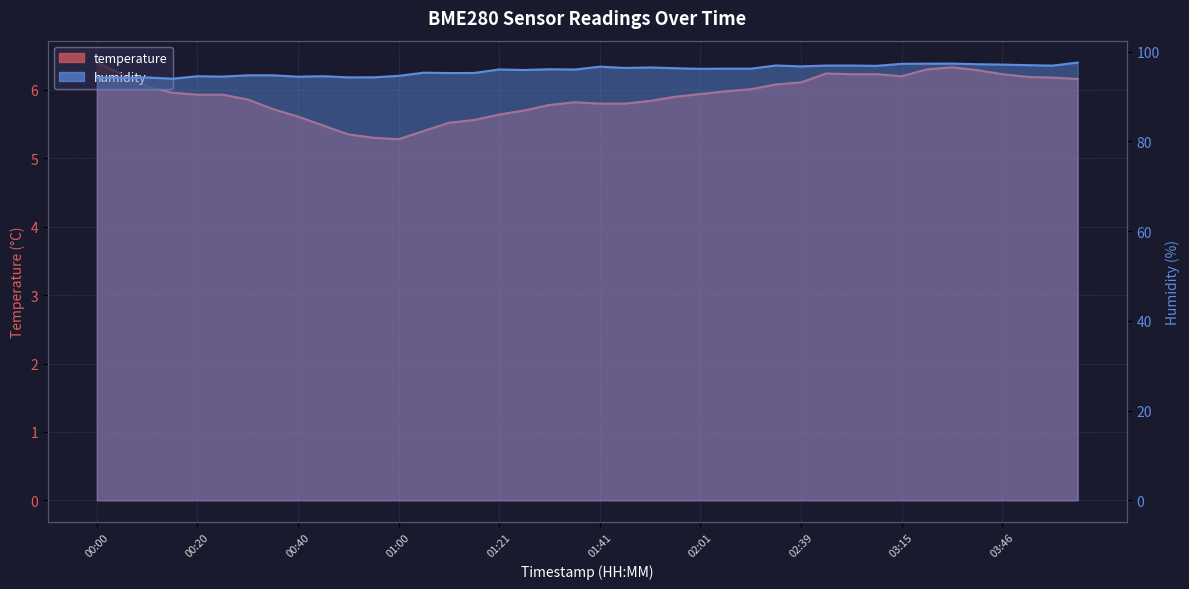

What is the lowest value of the temperature series?

5.3